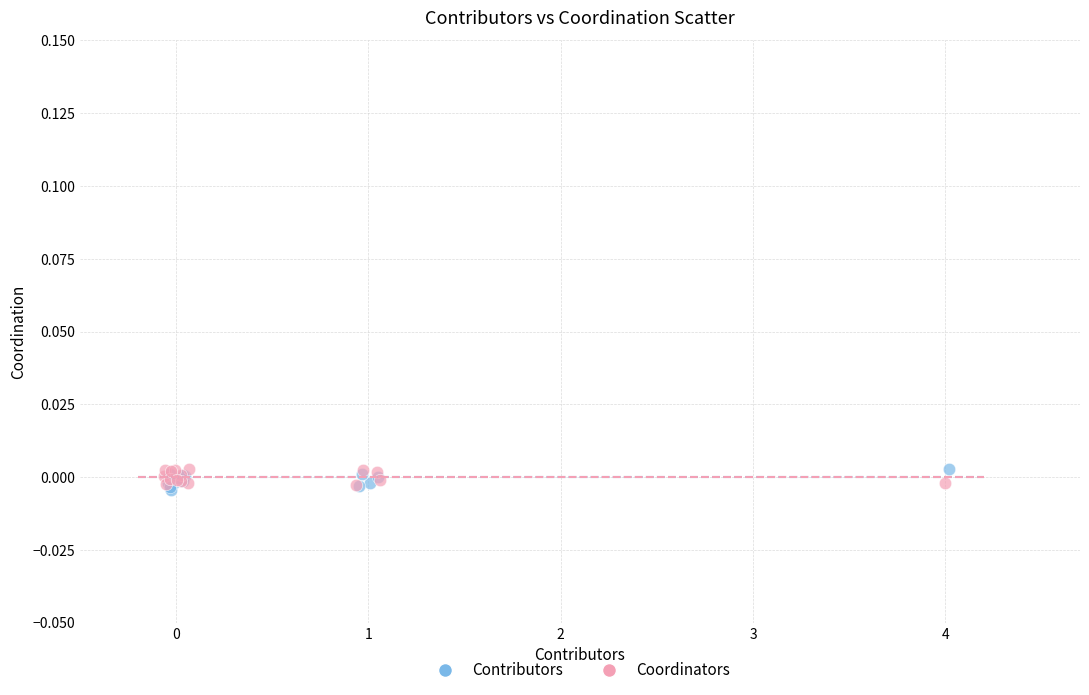

What are all the series names shown in the legend?

Contributors, Coordinators